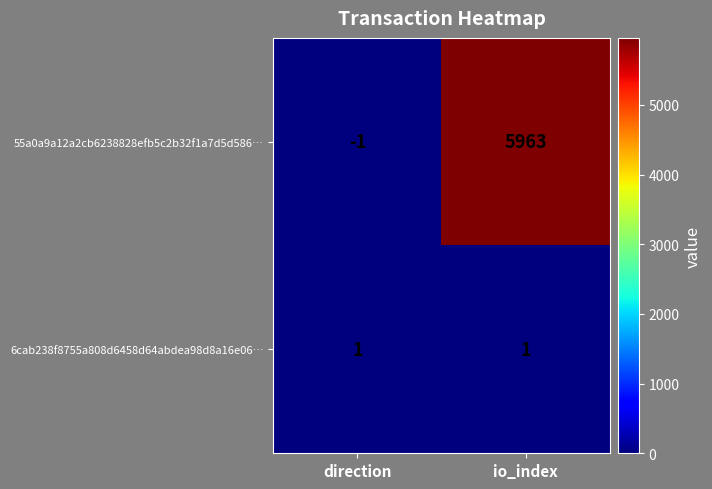

What is the greatest value displayed?

5963